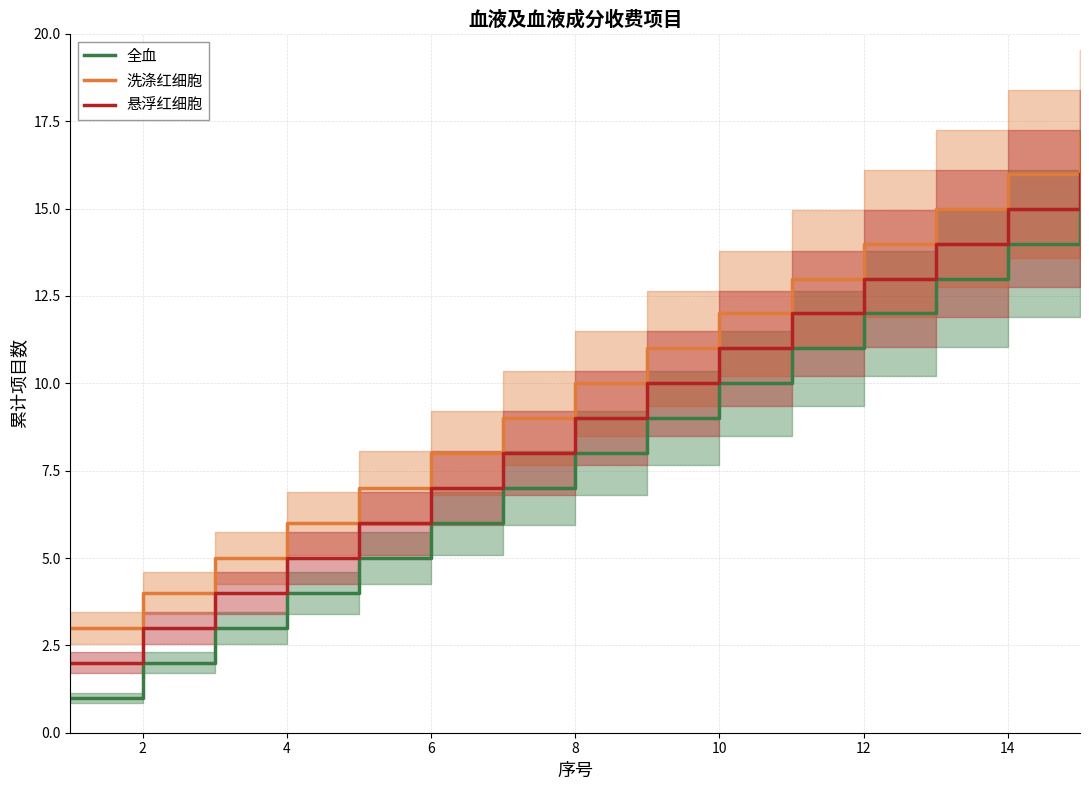

What is the average value of the 洗涤红细胞 series?

10